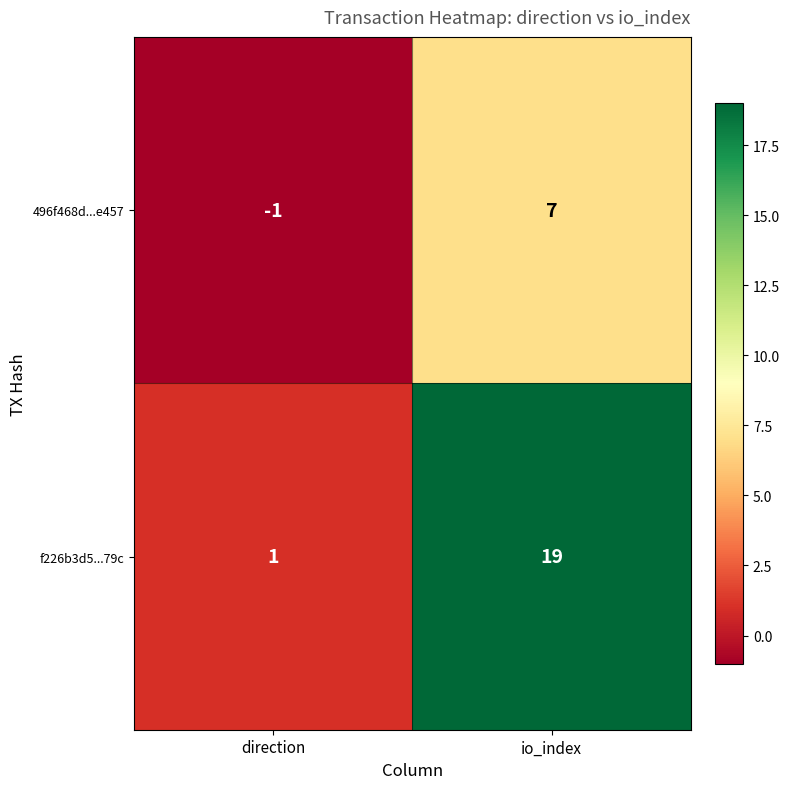

Which series has the widest spread of values?

f226b3d5...79c